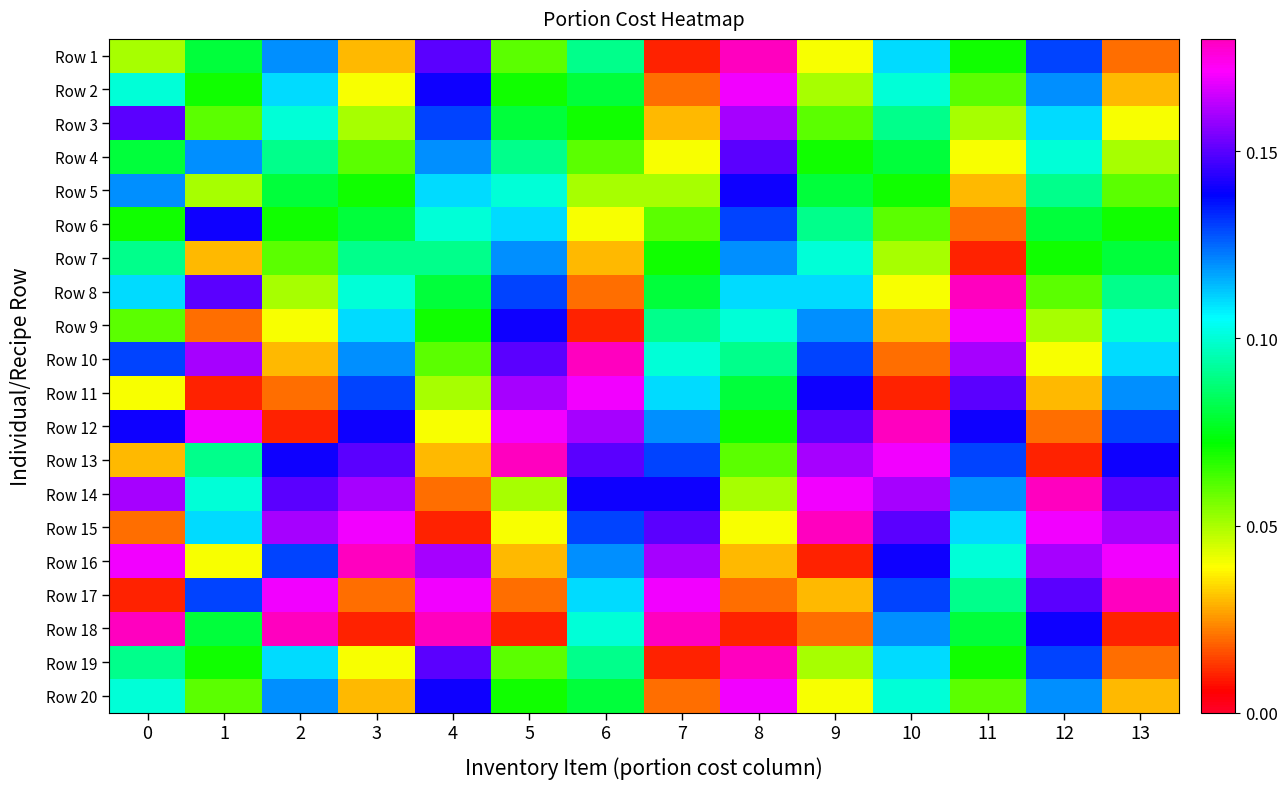

What is the total value across all series at 1?

1.7